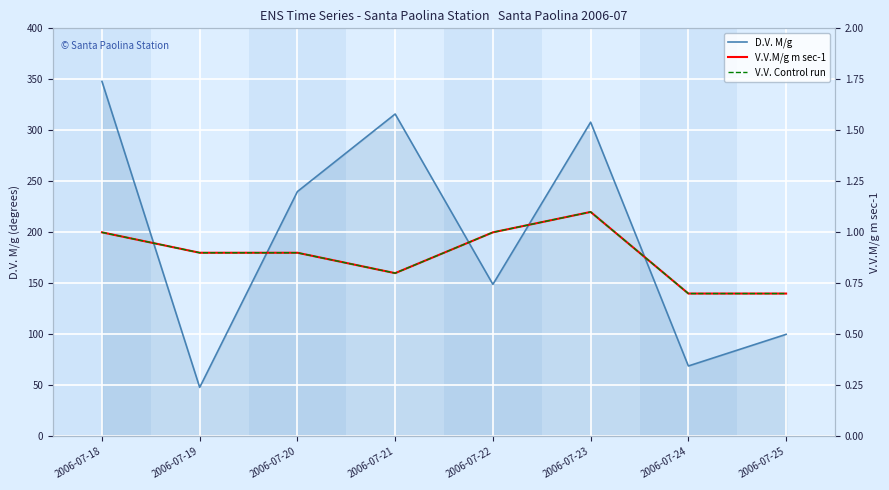

At which category does V.V.M/g m sec-1 reach its first local peak?

2006-07-23